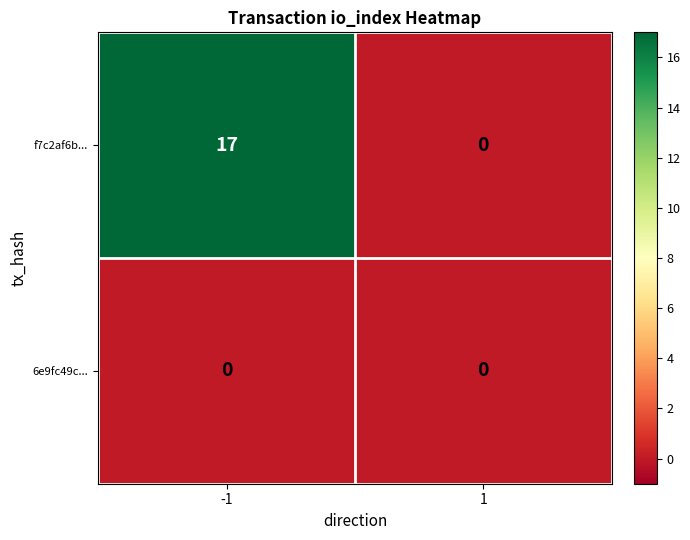

Which series changed the most between -1 and 1?

f7c2af6b...